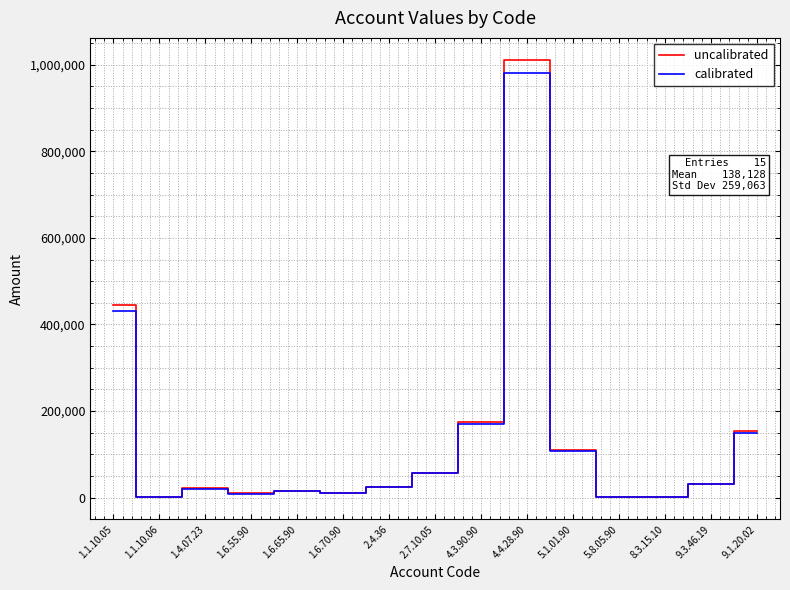

In uncalibrated, how many points are lower than both neighbors (excluding endpoints)?

4